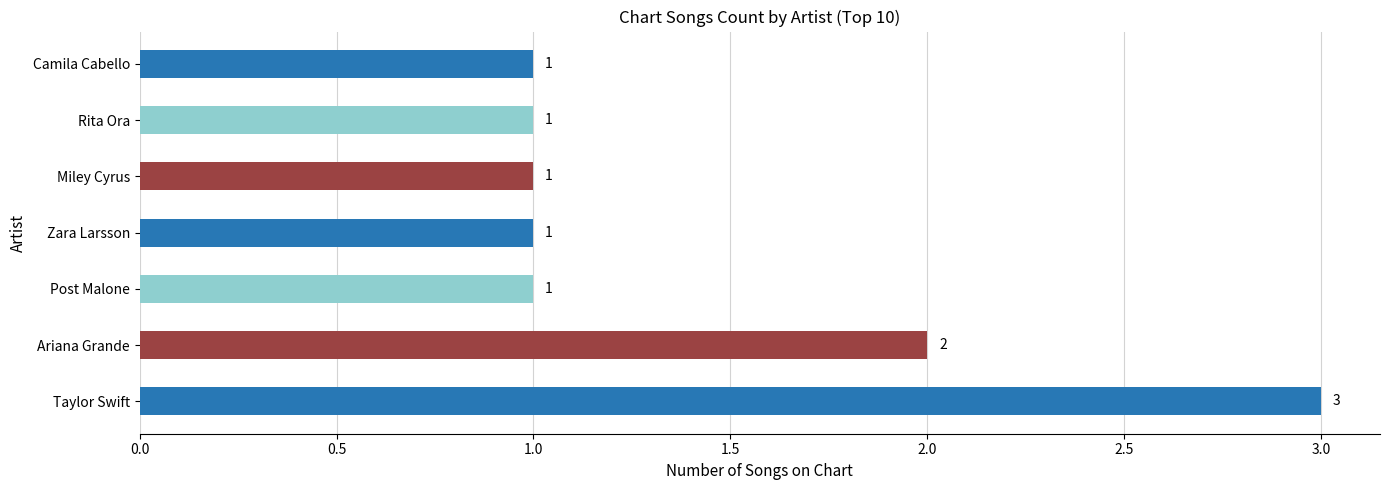

How many series are shown in this chart?

1